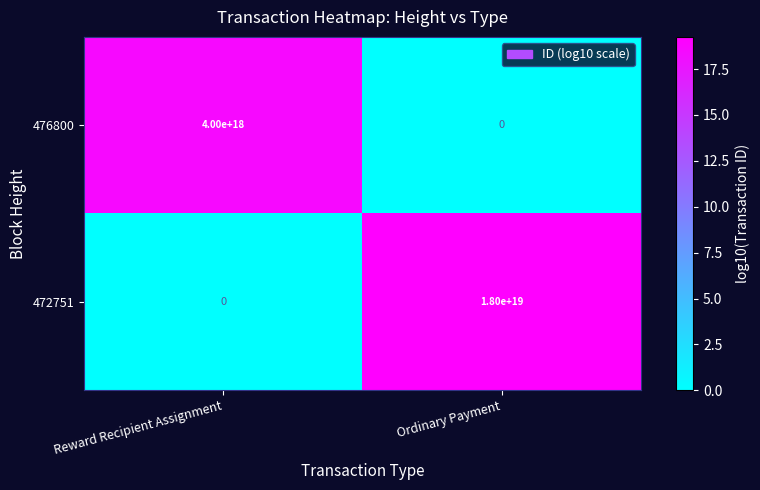

At which label is 476800 closest to 2000000000000000000?

Reward Recipient Assignment